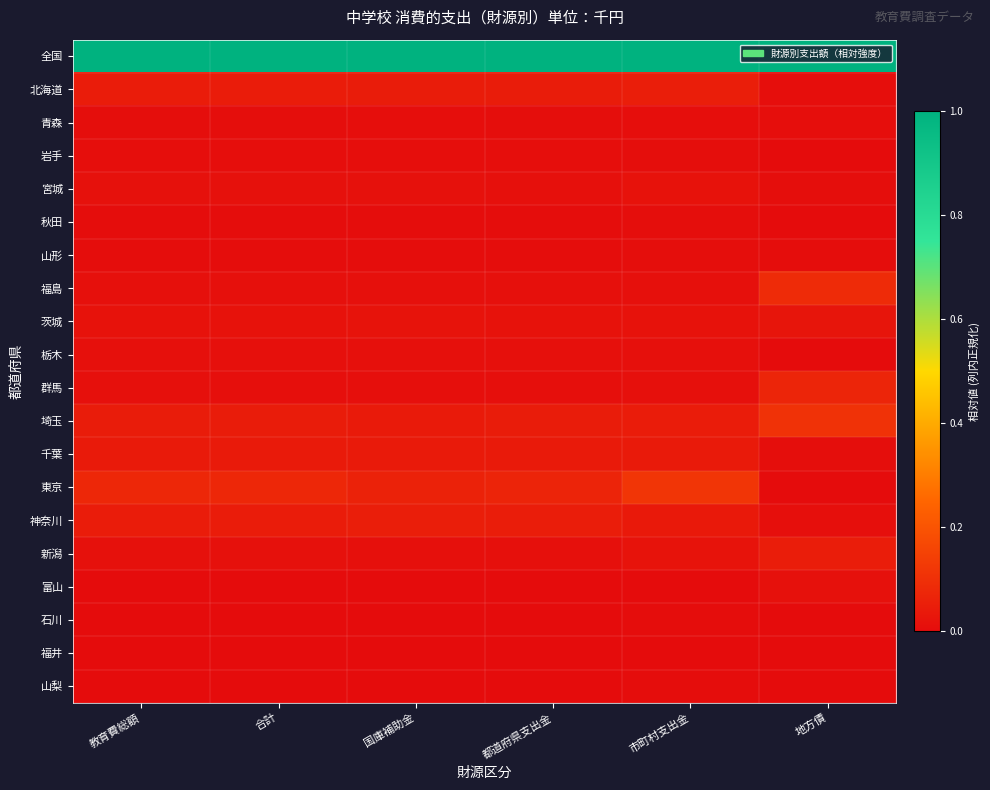

Between 都道府県支出金 and 国庫補助金, which is larger?

都道府県支出金